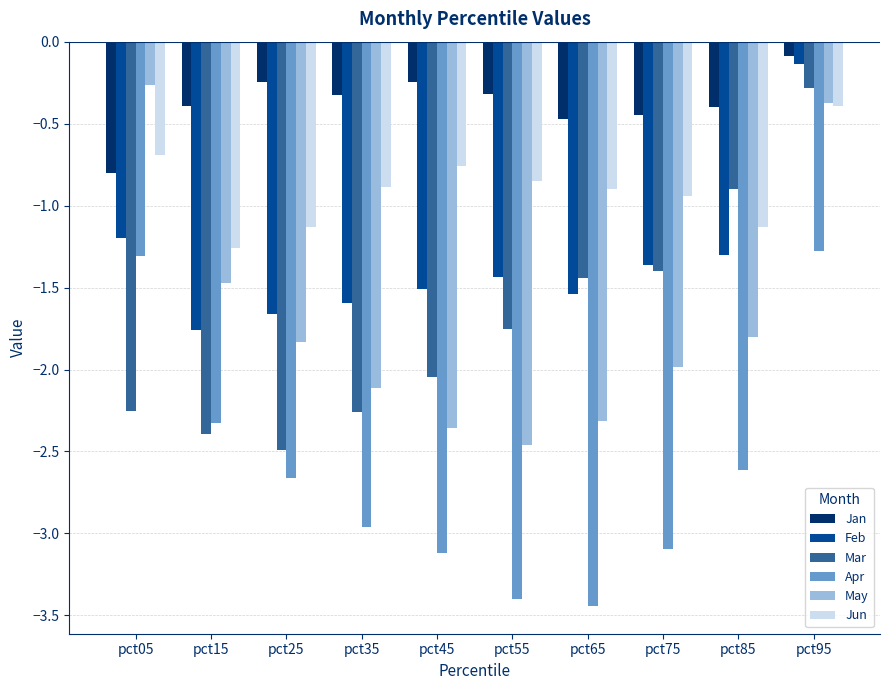

Are the bars grouped side by side (vs. stacked)?

Yes